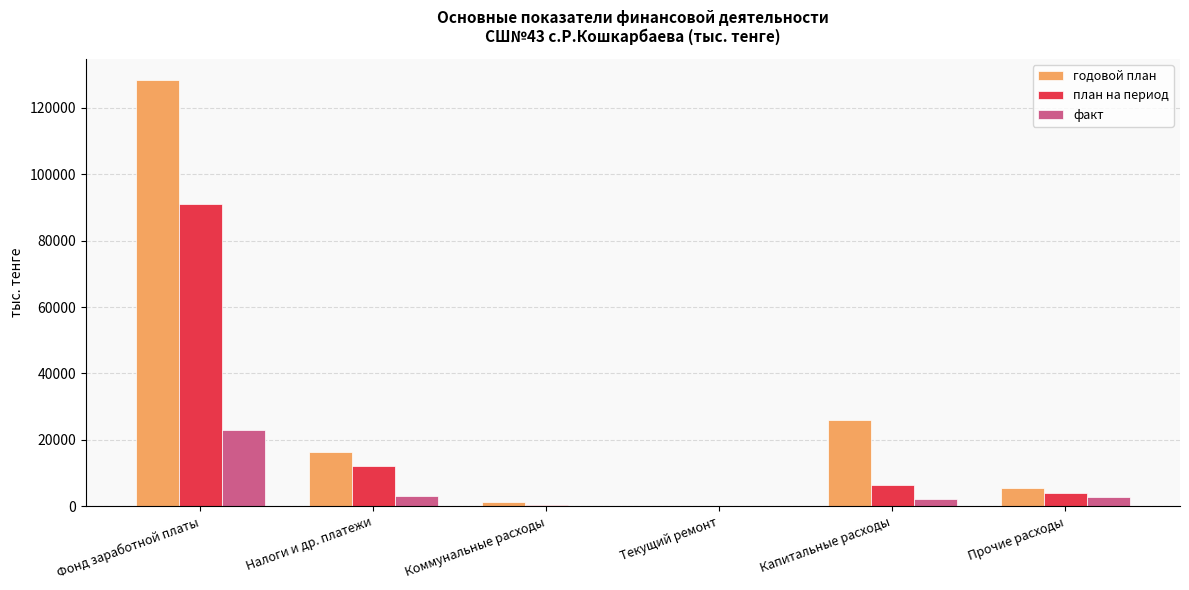

Does the chart contain stacked bars?

No